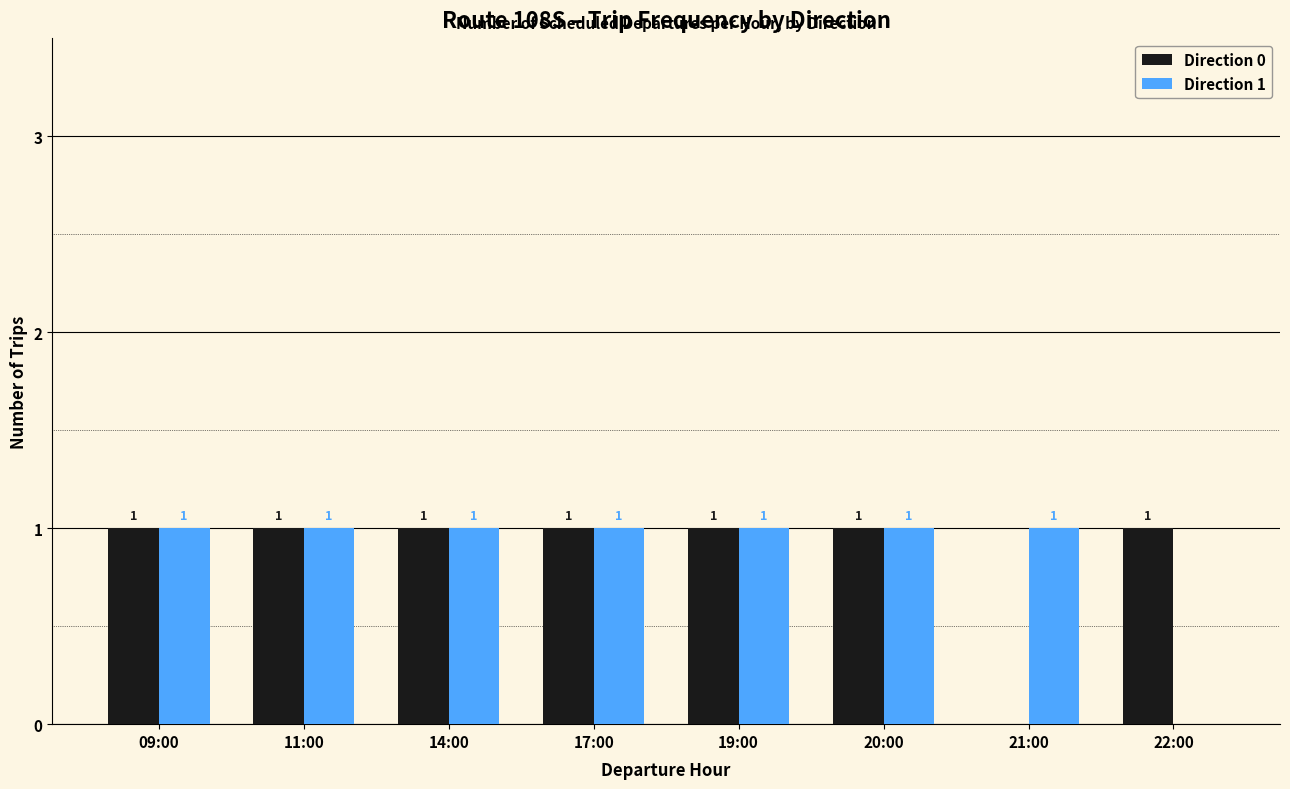

How many distinct data groups are displayed?

2